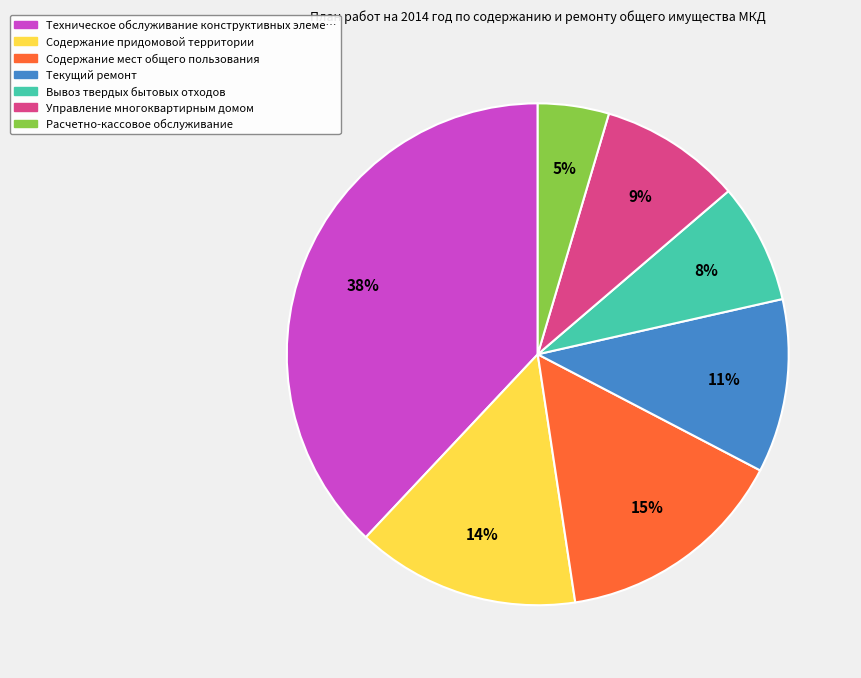

To the nearest percent, what is the average slice percentage?

14%